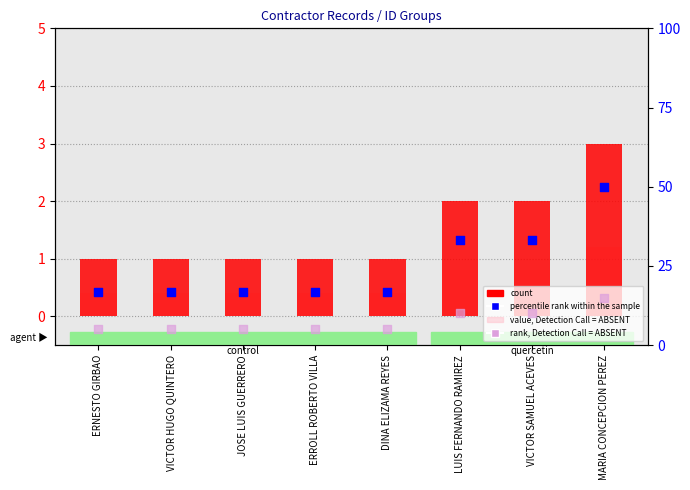

What are all the series names shown in the legend?

count, value, Detection Call = ABSENT, percentile rank within the sample, rank, Detection Call = ABSENT